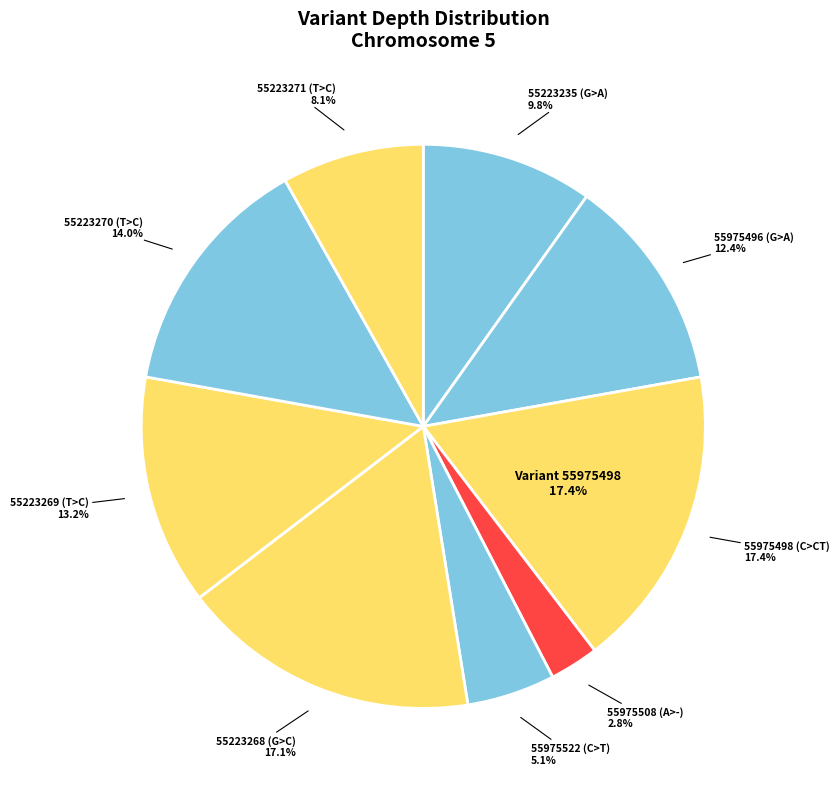

Which slice is the largest?

55975498 (C>CT)